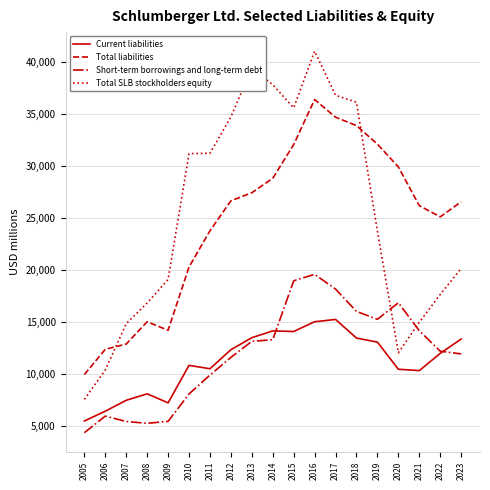

How many distinct data groups are displayed?

4